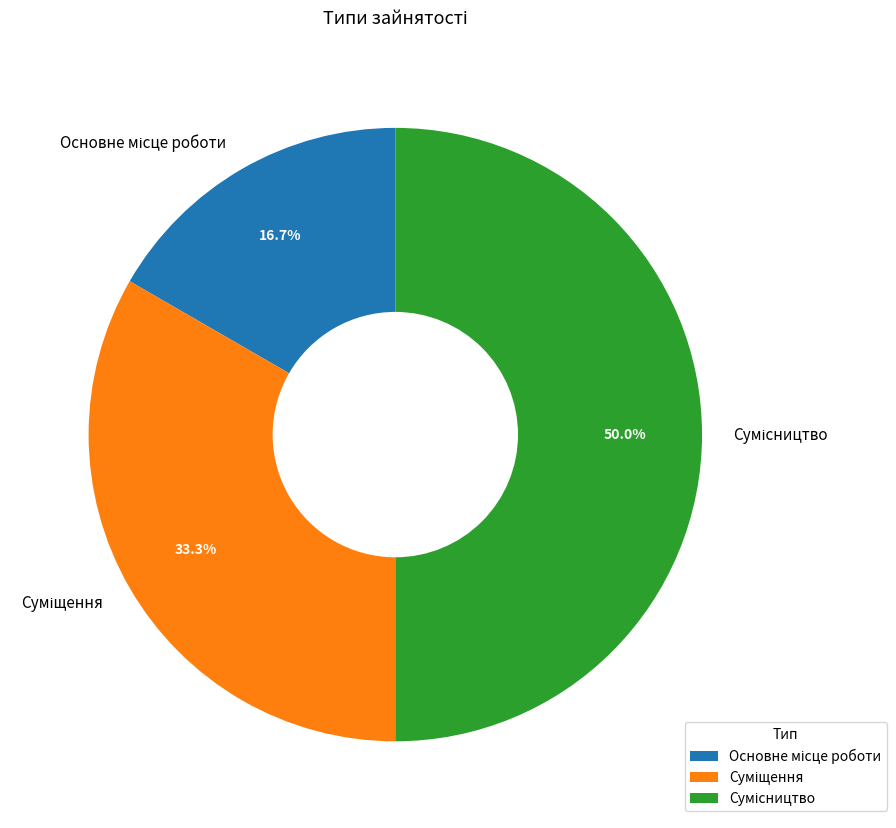

What is the change in value from Суміщення to Сумісництво?

+1